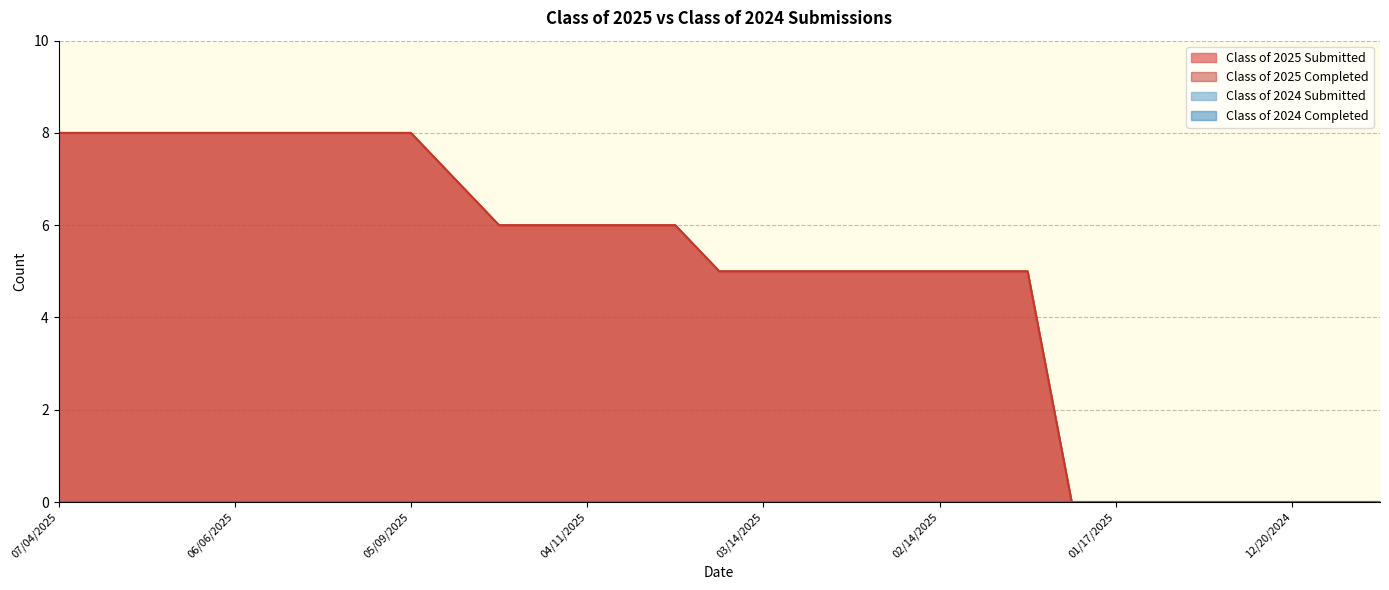

Rank the series at 12/20/2024 from lowest to highest value.

Class of 2025 Submitted, Class of 2025 Completed